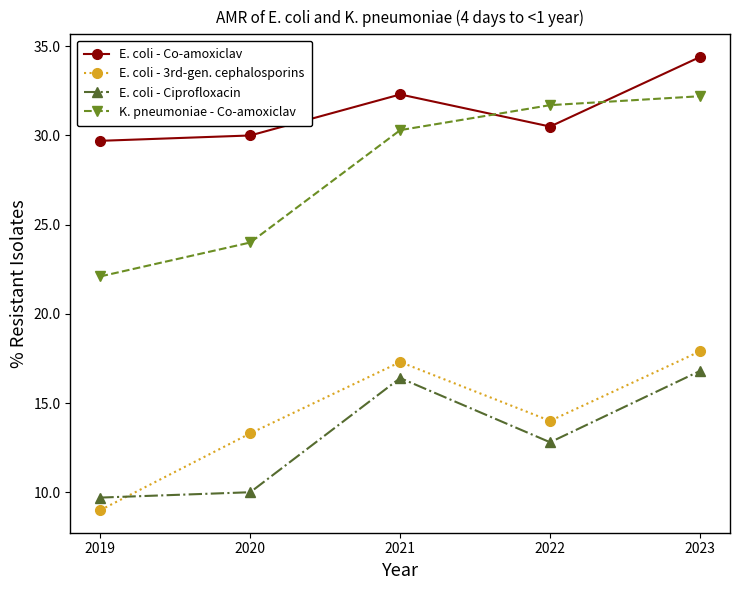

True or false: E. coli - 3rd-gen. cephalosporins has a value of 9.0 at 2019.

True